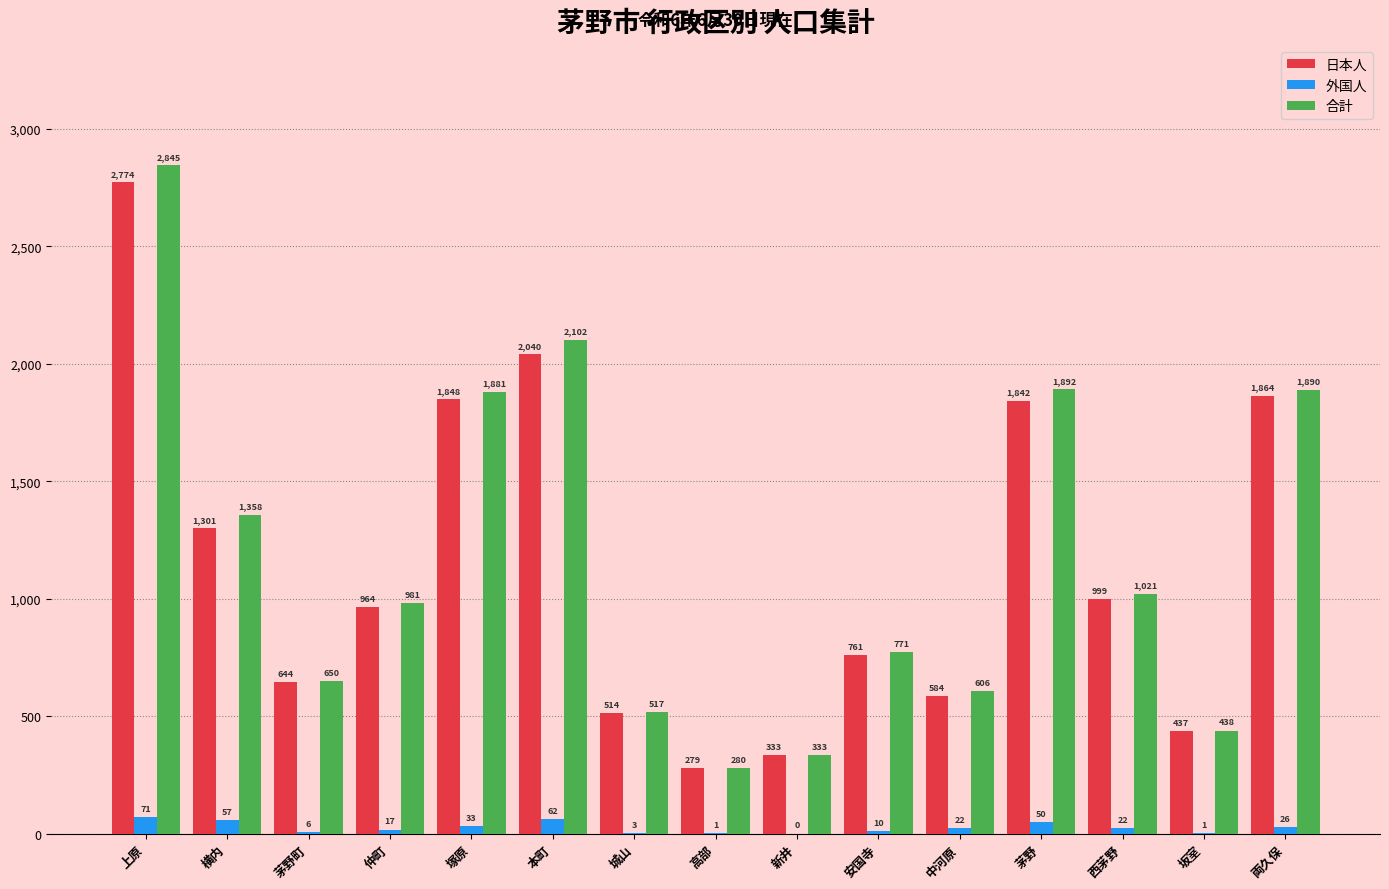

At which category is the sum across all series the highest?

上原